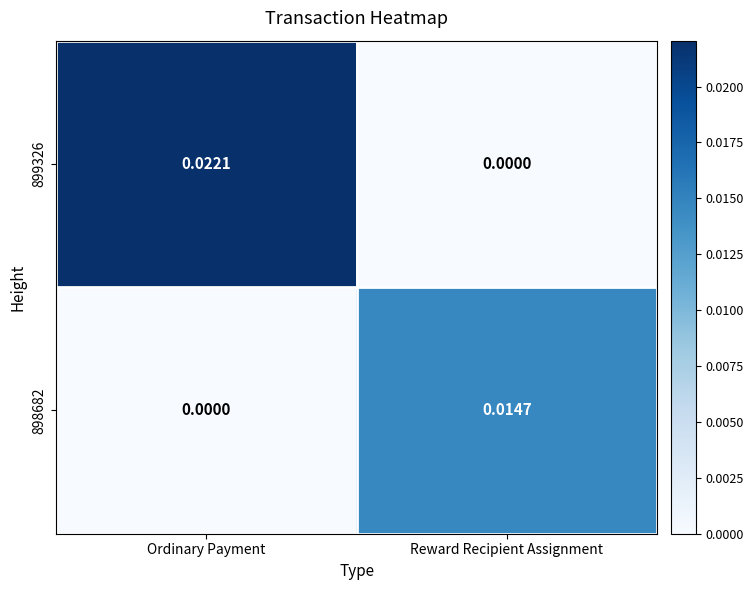

At which label is 898682 closest to 0?

Ordinary Payment